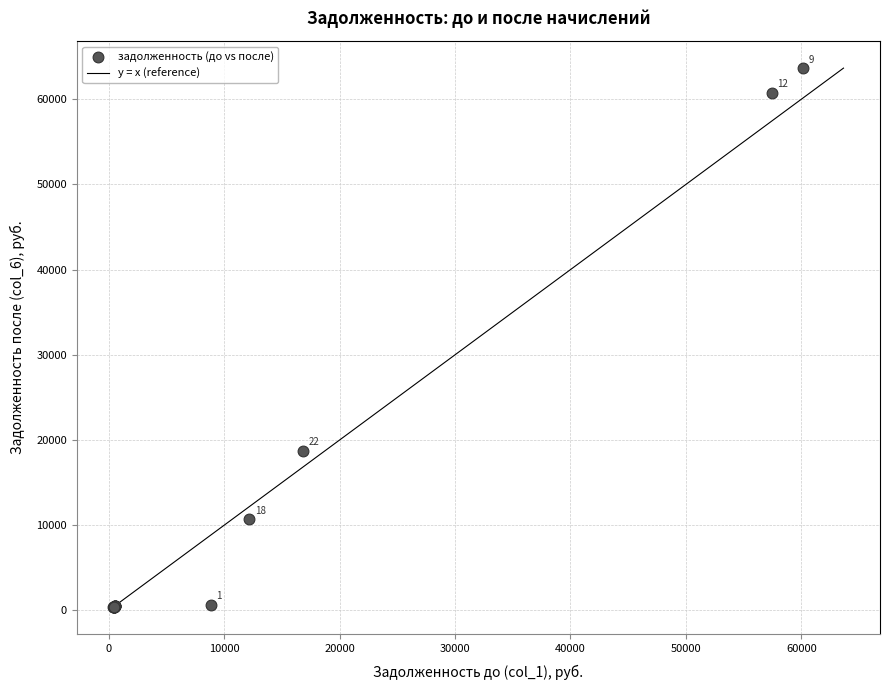

What Y value in the scatter plot is closest to 32022?

18755.7